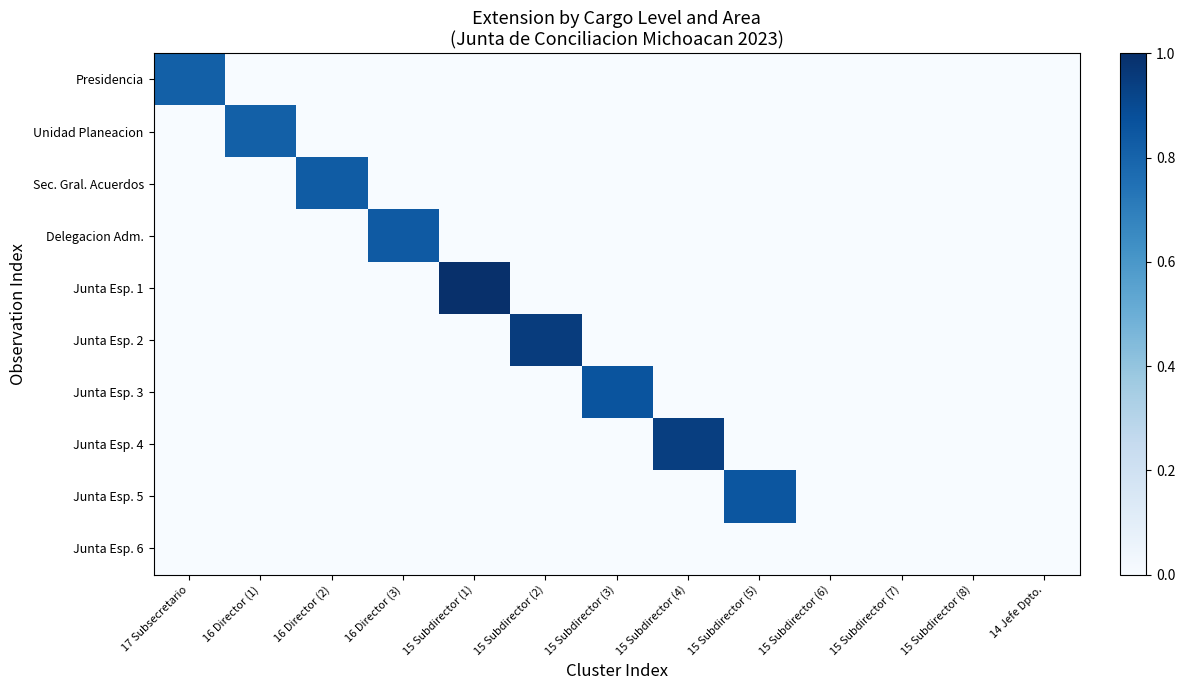

Reading right to left, list all the values displayed in this chart.

Presidencia: 14 Jefe Dpto.=0.0	15 Subdirector (8)=0.0	15 Subdirector (7)=0.0	15 Subdirector (6)=0.0	15 Subdirector (5)=0.0	15 Subdirector (4)=0.0	15 Subdirector (3)=0.0	15 Subdirector (2)=0.0	15 Subdirector (1)=0.0	16 Director (3)=0.0	16 Director (2)=0.0	16 Director (1)=0.0	17 Subsecretario=0.8
Unidad Planeacion: 14 Jefe Dpto.=0.0	15 Subdirector (8)=0.0	15 Subdirector (7)=0.0	15 Subdirector (6)=0.0	15 Subdirector (5)=0.0	15 Subdirector (4)=0.0	15 Subdirector (3)=0.0	15 Subdirector (2)=0.0	15 Subdirector (1)=0.0	16 Director (3)=0.0	16 Director (2)=0.0	16 Director (1)=0.8	17 Subsecretario=0.0
Sec. Gral. Acuerdos: 14 Jefe Dpto.=0.0	15 Subdirector (8)=0.0	15 Subdirector (7)=0.0	15 Subdirector (6)=0.0	15 Subdirector (5)=0.0	15 Subdirector (4)=0.0	15 Subdirector (3)=0.0	15 Subdirector (2)=0.0	15 Subdirector (1)=0.0	16 Director (3)=0.0	16 Director (2)=0.8	16 Director (1)=0.0	17 Subsecretario=0.0
Delegacion Adm.: 14 Jefe Dpto.=0.0	15 Subdirector (8)=0.0	15 Subdirector (7)=0.0	15 Subdirector (6)=0.0	15 Subdirector (5)=0.0	15 Subdirector (4)=0.0	15 Subdirector (3)=0.0	15 Subdirector (2)=0.0	15 Subdirector (1)=0.0	16 Director (3)=0.8	16 Director (2)=0.0	16 Director (1)=0.0	17 Subsecretario=0.0
Junta Esp. 1: 14 Jefe Dpto.=0.0	15 Subdirector (8)=0.0	15 Subdirector (7)=0.0	15 Subdirector (6)=0.0	15 Subdirector (5)=0.0	15 Subdirector (4)=0.0	15 Subdirector (3)=0.0	15 Subdirector (2)=0.0	15 Subdirector (1)=1.0	16 Director (3)=0.0	16 Director (2)=0.0	16 Director (1)=0.0	17 Subsecretario=0.0
Junta Esp. 2: 14 Jefe Dpto.=0.0	15 Subdirector (8)=0.0	15 Subdirector (7)=0.0	15 Subdirector (6)=0.0	15 Subdirector (5)=0.0	15 Subdirector (4)=0.0	15 Subdirector (3)=0.0	15 Subdirector (2)=1.0	15 Subdirector (1)=0.0	16 Director (3)=0.0	16 Director (2)=0.0	16 Director (1)=0.0	17 Subsecretario=0.0
Junta Esp. 3: 14 Jefe Dpto.=0.0	15 Subdirector (8)=0.0	15 Subdirector (7)=0.0	15 Subdirector (6)=0.0	15 Subdirector (5)=0.0	15 Subdirector (4)=0.0	15 Subdirector (3)=0.9	15 Subdirector (2)=0.0	15 Subdirector (1)=0.0	16 Director (3)=0.0	16 Director (2)=0.0	16 Director (1)=0.0	17 Subsecretario=0.0
Junta Esp. 4: 14 Jefe Dpto.=0.0	15 Subdirector (8)=0.0	15 Subdirector (7)=0.0	15 Subdirector (6)=0.0	15 Subdirector (5)=0.0	15 Subdirector (4)=0.9	15 Subdirector (3)=0.0	15 Subdirector (2)=0.0	15 Subdirector (1)=0.0	16 Director (3)=0.0	16 Director (2)=0.0	16 Director (1)=0.0	17 Subsecretario=0.0
Junta Esp. 5: 14 Jefe Dpto.=0.0	15 Subdirector (8)=0.0	15 Subdirector (7)=0.0	15 Subdirector (6)=0.0	15 Subdirector (5)=0.9	15 Subdirector (4)=0.0	15 Subdirector (3)=0.0	15 Subdirector (2)=0.0	15 Subdirector (1)=0.0	16 Director (3)=0.0	16 Director (2)=0.0	16 Director (1)=0.0	17 Subsecretario=0.0
Junta Esp. 6: 14 Jefe Dpto.=0.0	15 Subdirector (8)=0.0	15 Subdirector (7)=0.0	15 Subdirector (6)=0.0	15 Subdirector (5)=0.0	15 Subdirector (4)=0.0	15 Subdirector (3)=0.0	15 Subdirector (2)=0.0	15 Subdirector (1)=0.0	16 Director (3)=0.0	16 Director (2)=0.0	16 Director (1)=0.0	17 Subsecretario=0.0